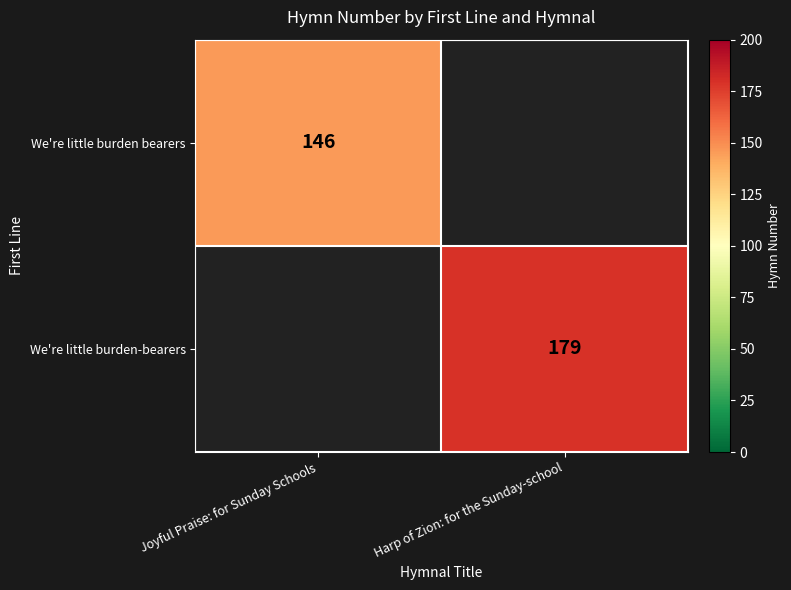

Which has a higher value, Joyful Praise: for Sunday Schools or Harp of Zion: for the Sunday-school?

Harp of Zion: for the Sunday-school